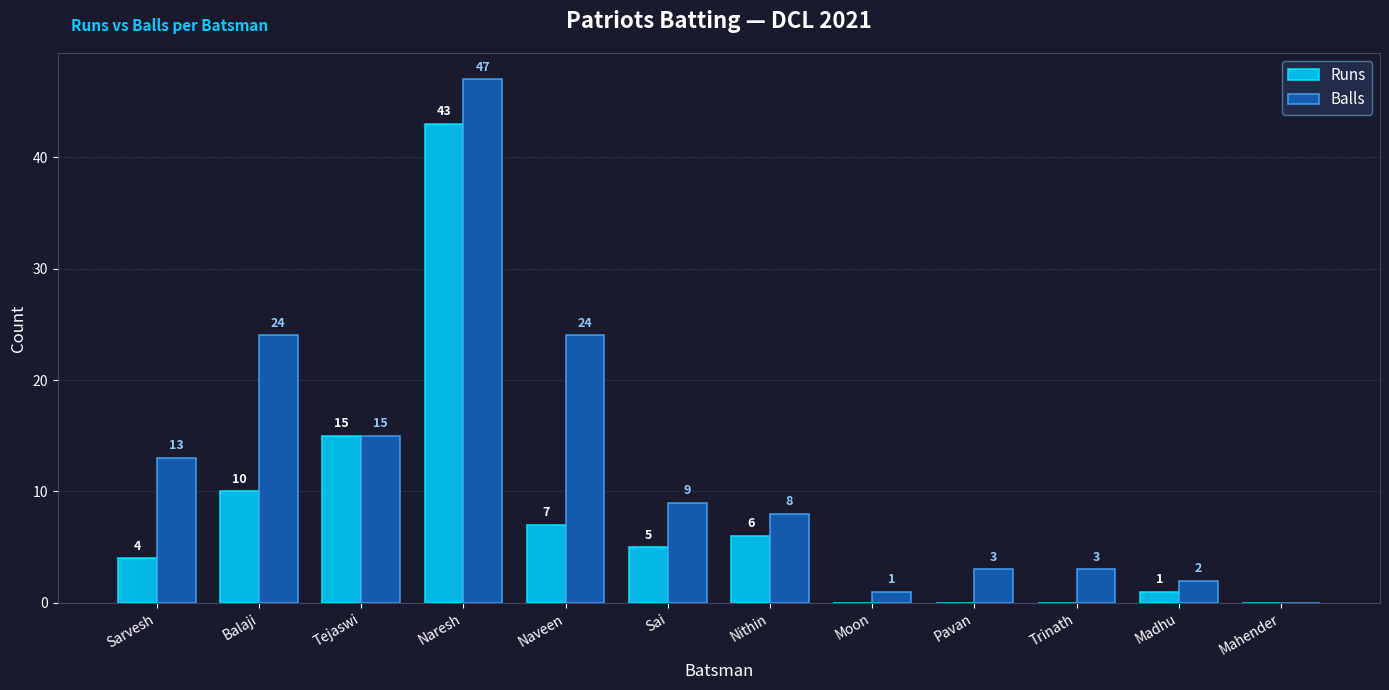

What is the highest value of the Balls series?

47